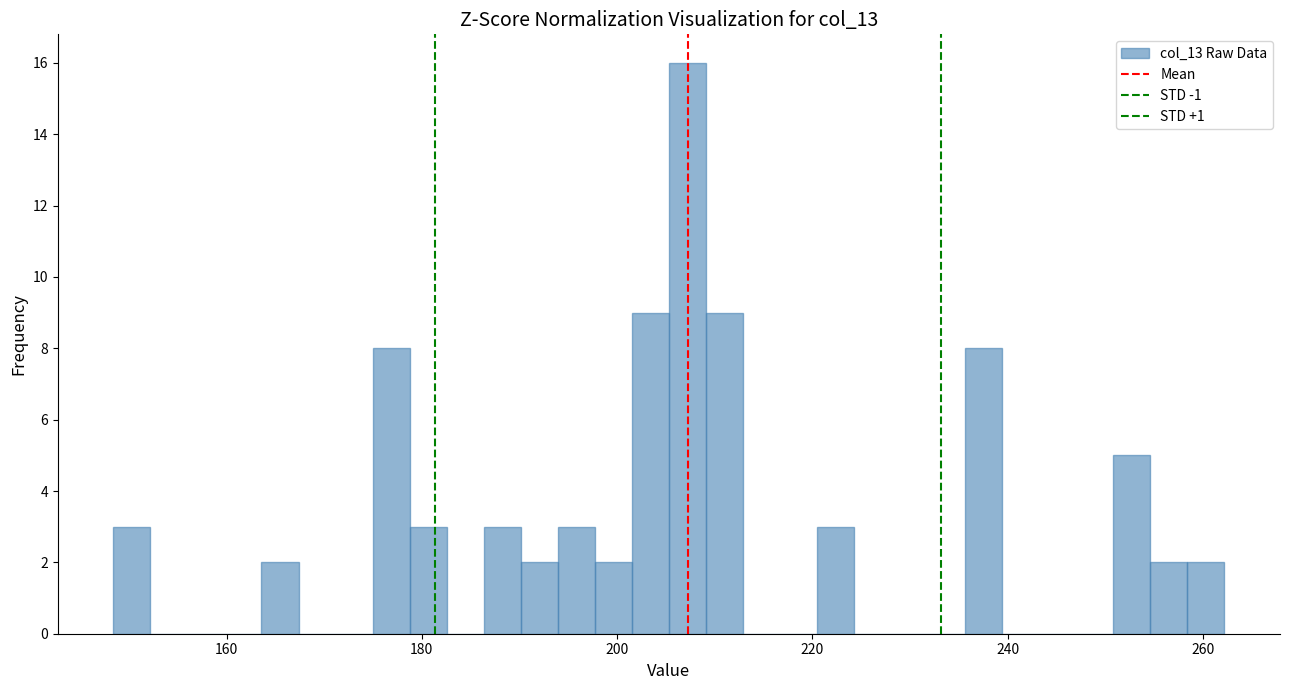

Read against the x-axis, roughly where is the centre of the tallest bar?

208